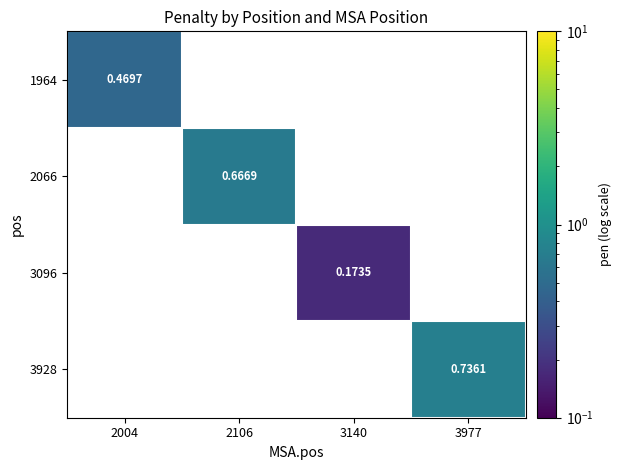

Between 3140 and 3977, which is larger?

3977